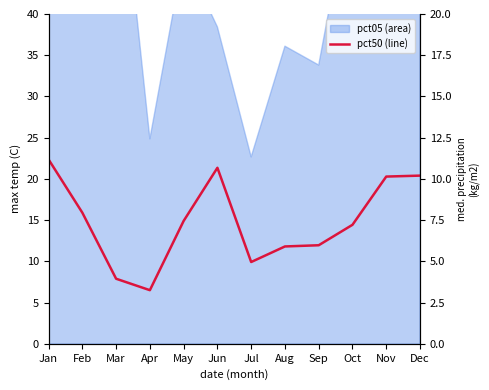

How many points are lower than both their immediate neighbors (excluding endpoints)?

2